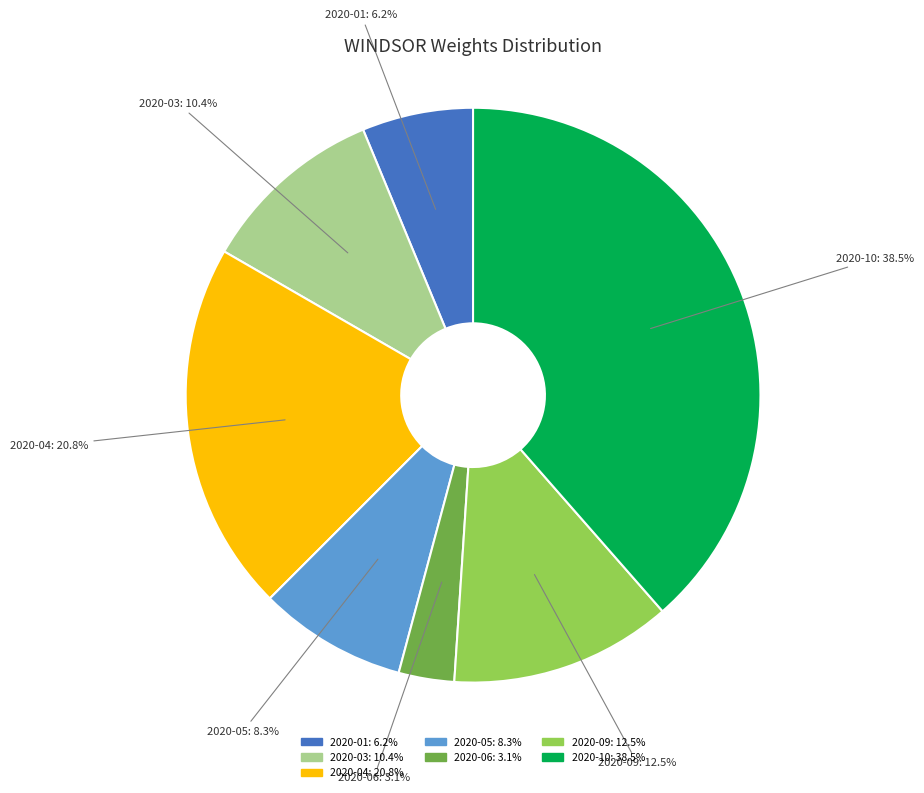

Does any single category account for the majority?

No